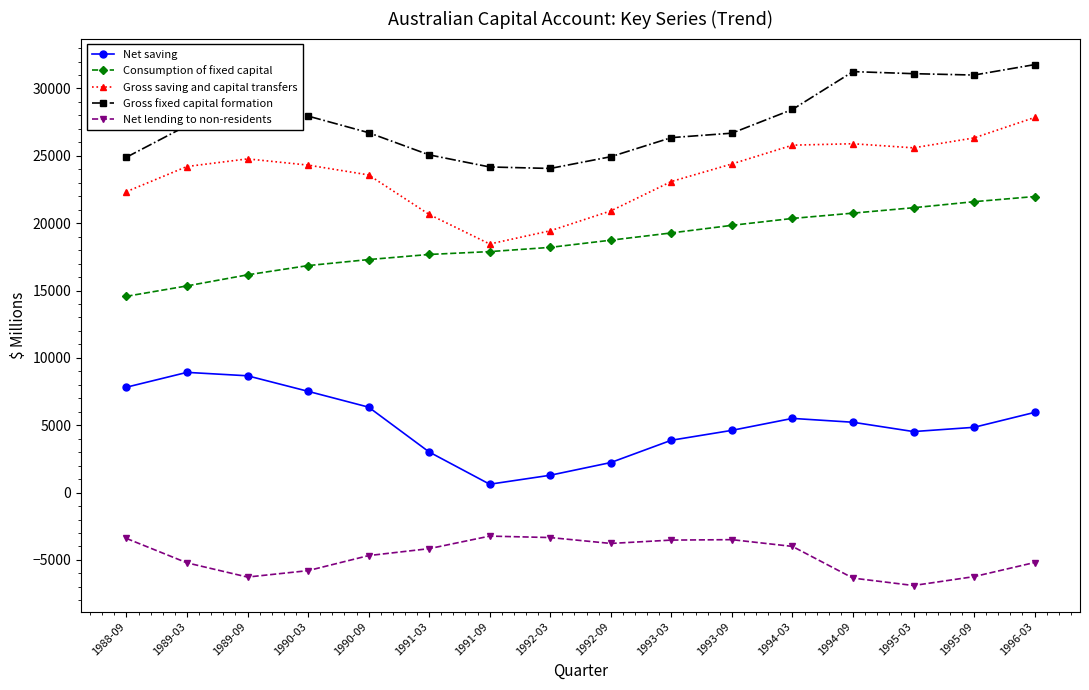

Between 1991-03 and 1993-03, which series saw the biggest shift?

Gross saving and capital transfers